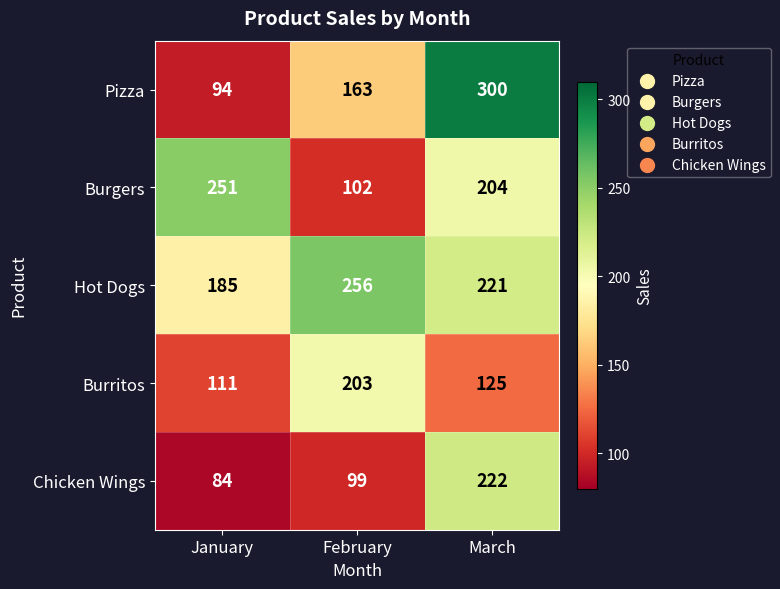

Which series has the largest total across all categories?

Hot Dogs